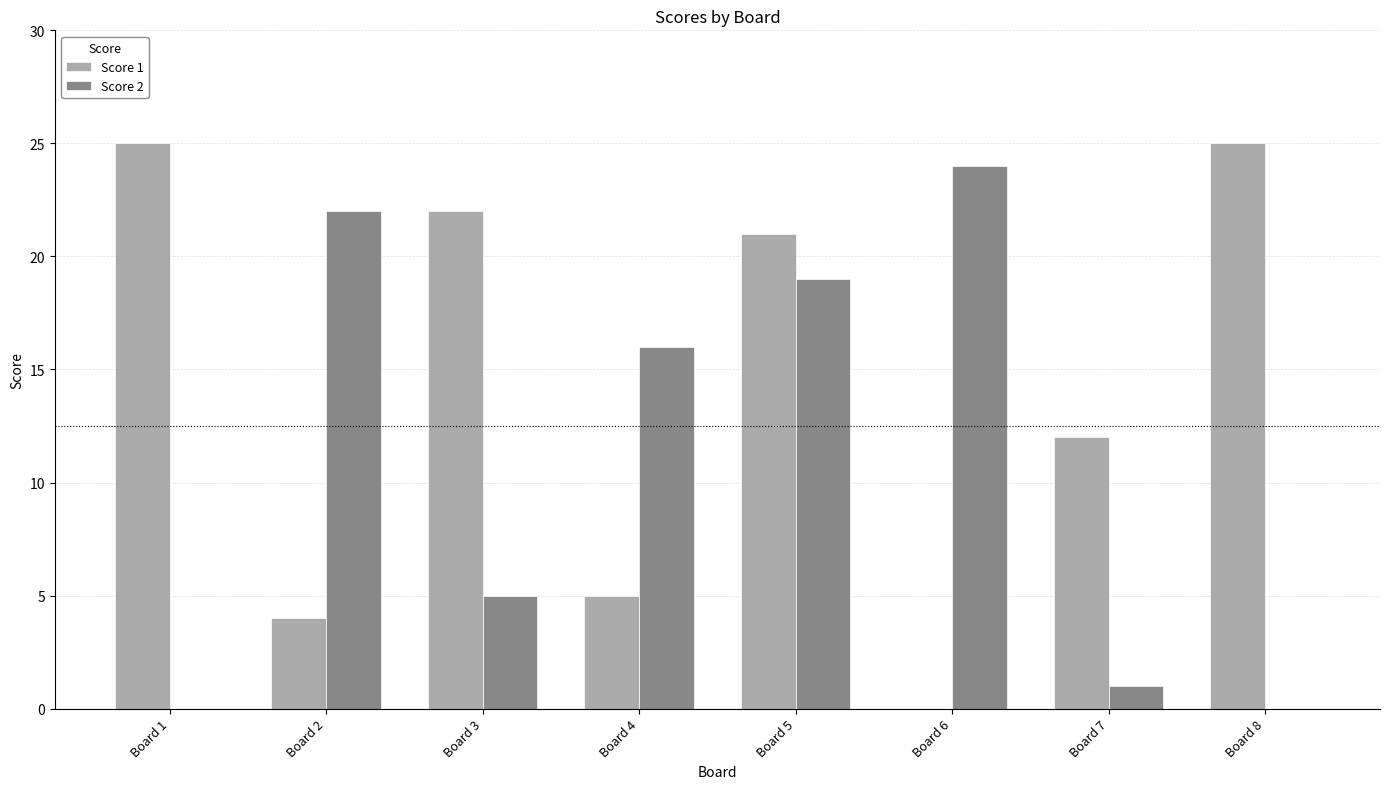

Reading left to right, what are all the values shown in this chart?

Score 1: 25	4	22	5	21	0	12	25
Score 2: 0	22	5	16	19	24	1	0